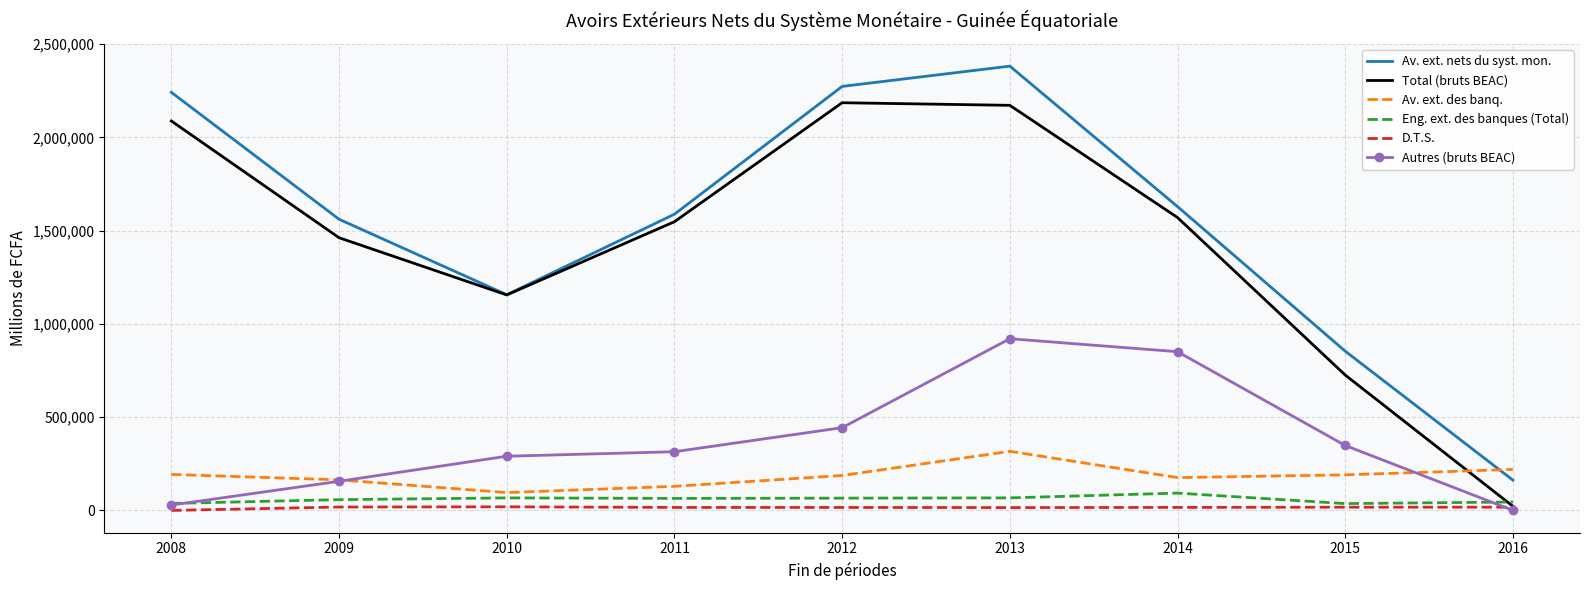

Which series has the largest range (max minus min)?

Av. ext. nets du syst. mon.